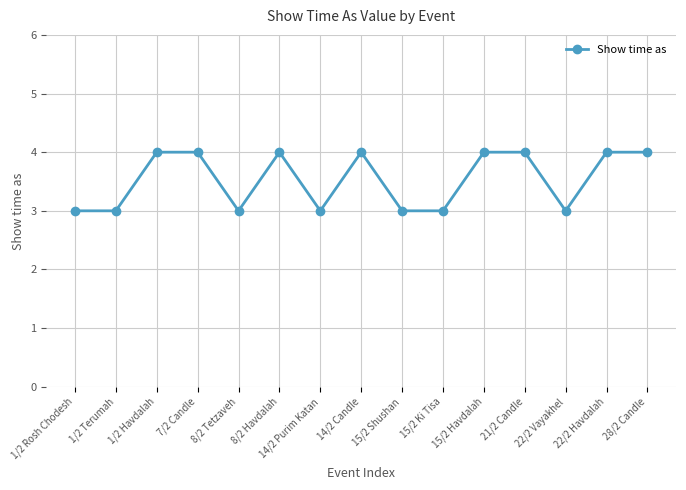

Read the value at 28/2 Candle.

4